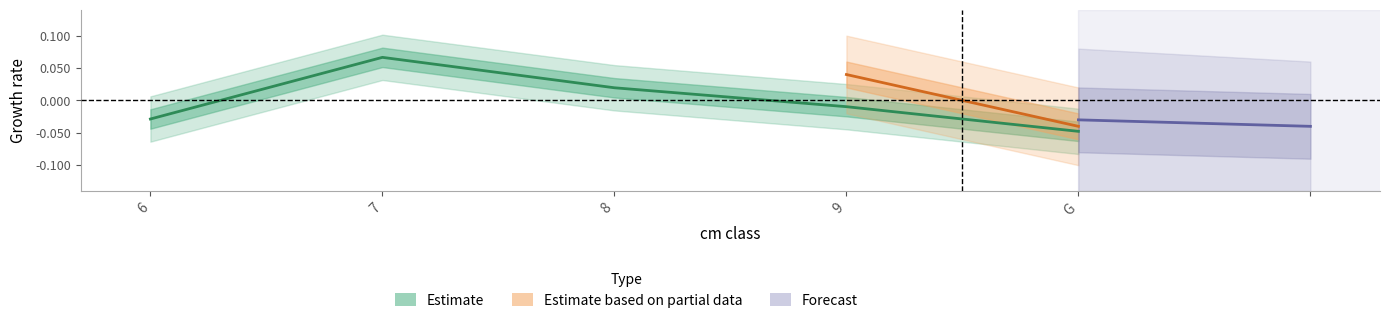

Rank the categories by value from highest to lowest.

7, 8, 9, 6, G